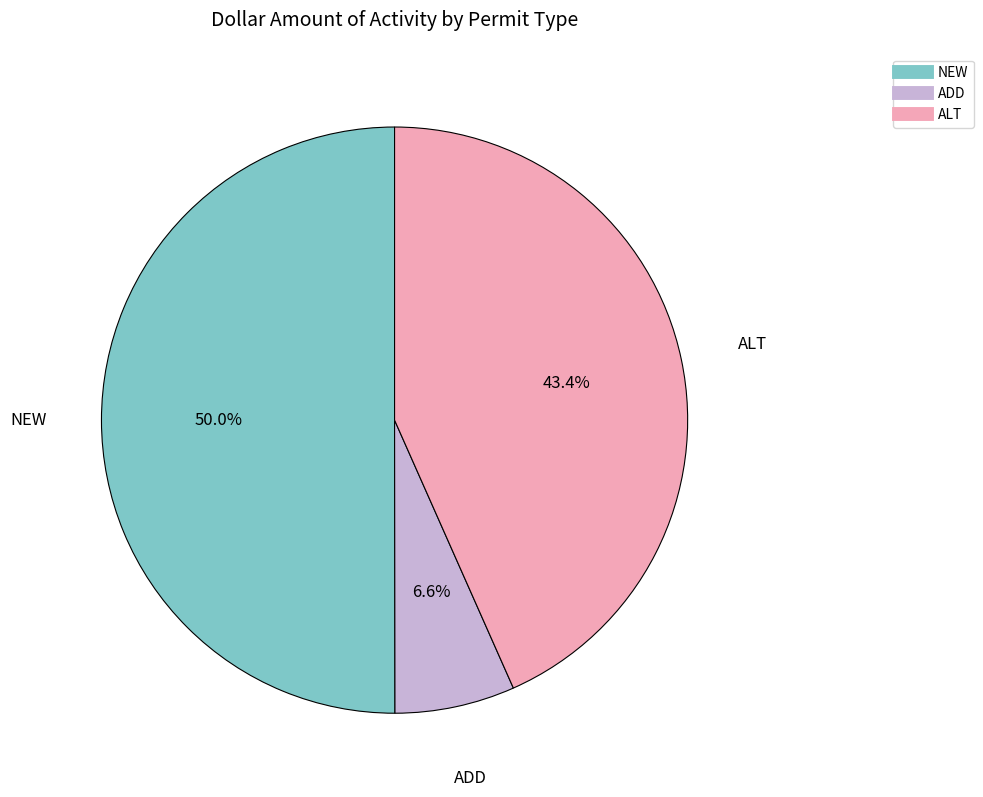

The NEW slice represents 63% of the pie. True or false?

False